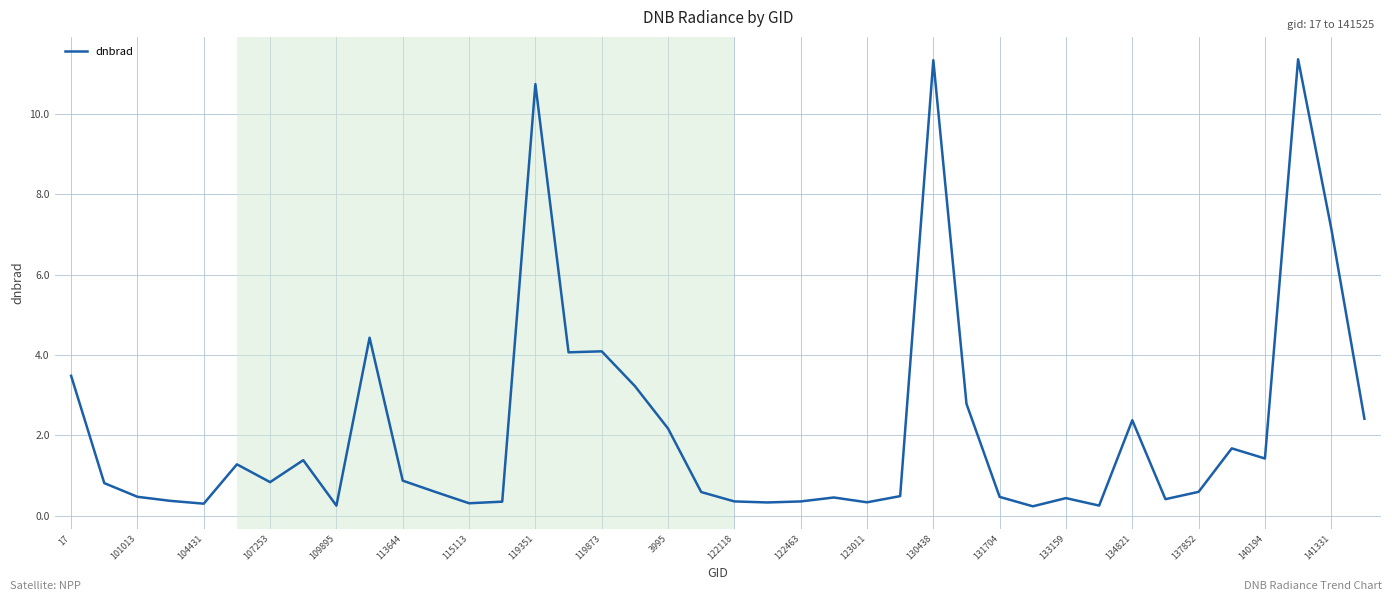

What is the maximum value shown in the chart?

11.4